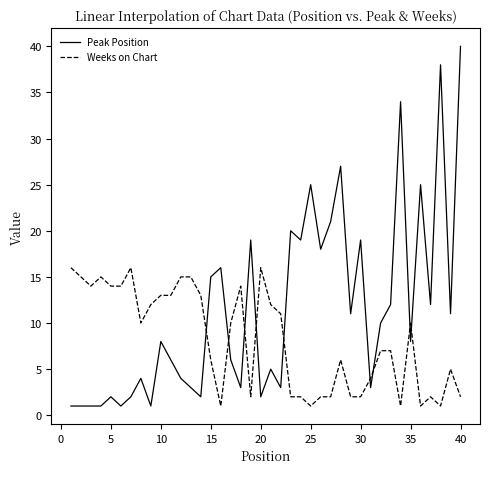

Which series has the largest total across all categories?

Peak Position